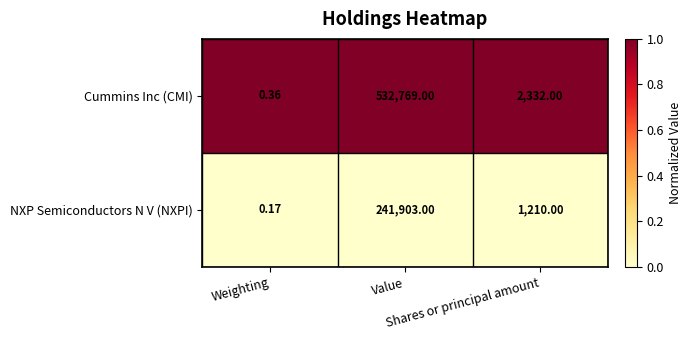

Rank the series at Value from highest to lowest value.

Cummins Inc (CMI), NXP Semiconductors N V (NXPI)